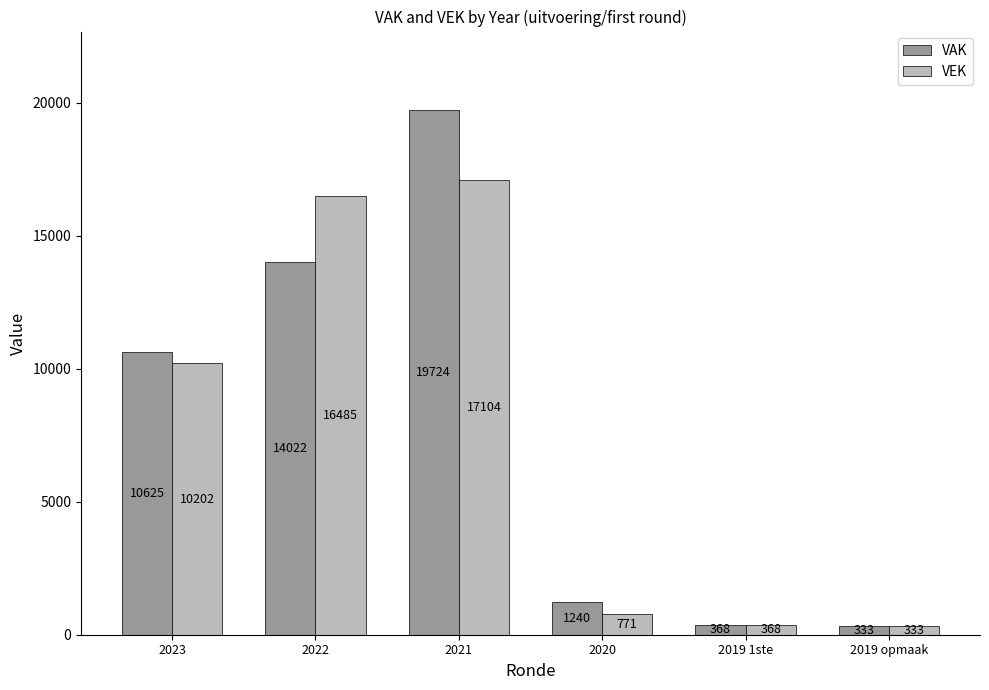

What is the total value across all series at 2021?

36828